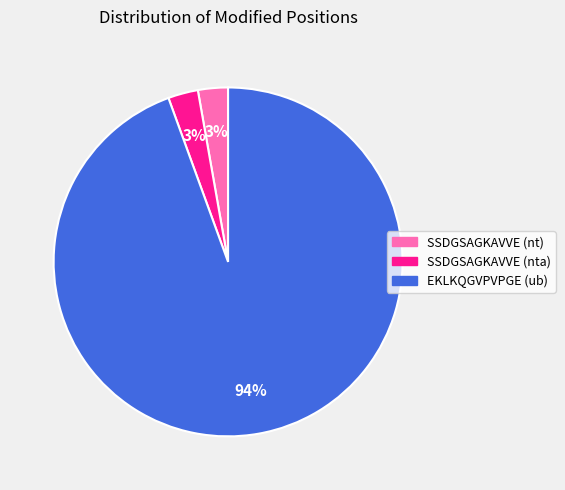

To the nearest percent, what percentage of the pie is EKLKQGVPVPGE (ub)?

94%